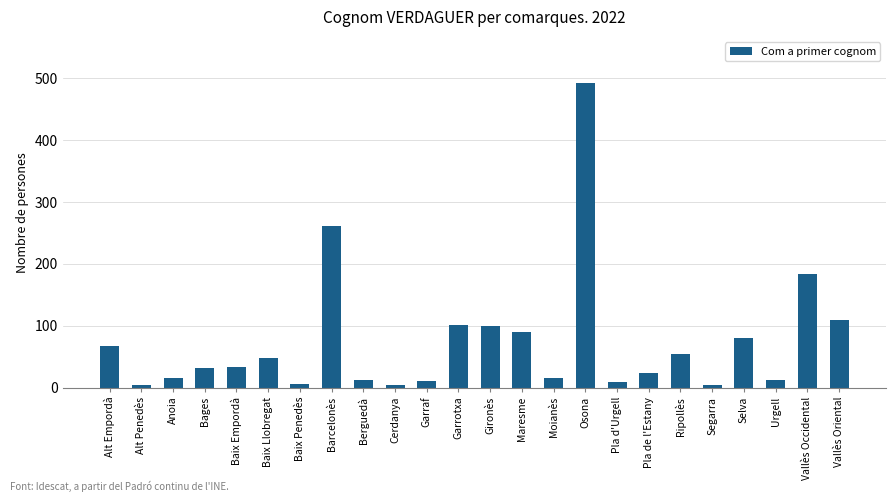

Is it true that the value at Bages is 32?

True